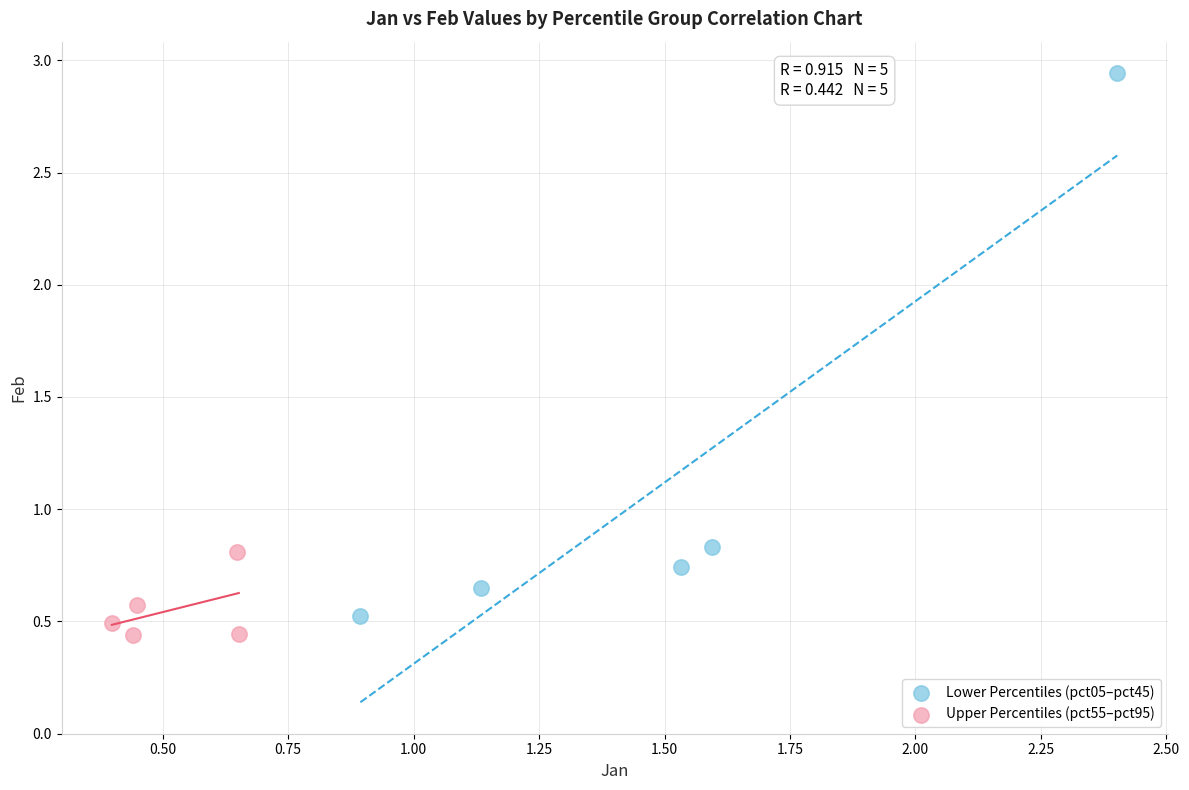

What are all the series names shown in the legend?

Lower Percentiles (pct05–pct45), Upper Percentiles (pct55–pct95)